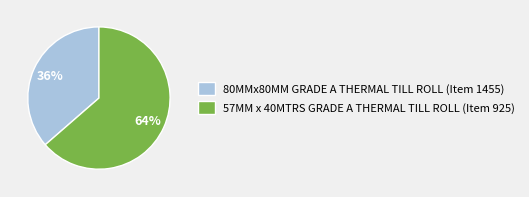

Does any single category account for the majority?

Yes